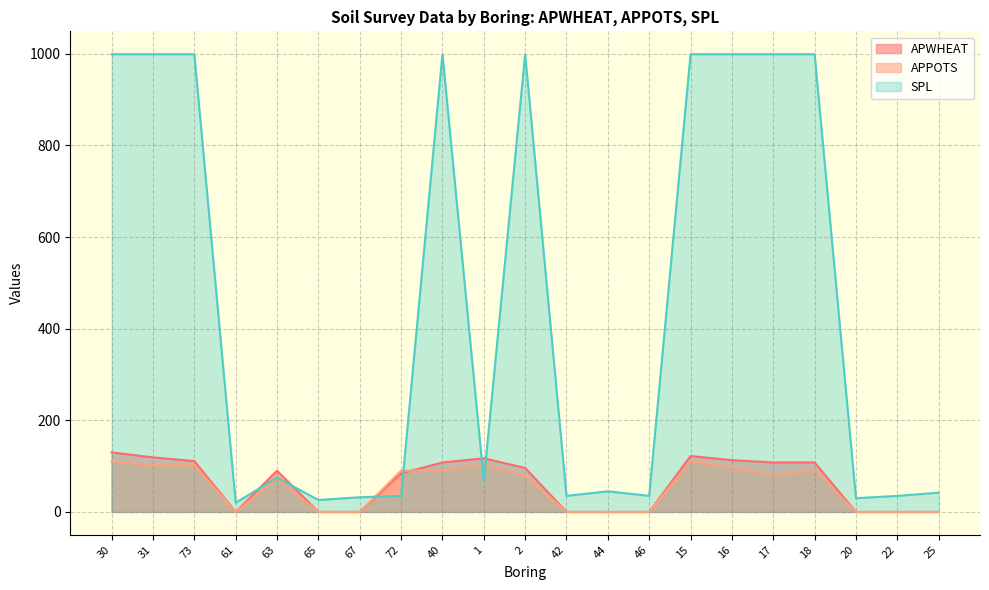

What is the difference between the APWHEAT values at 40 and 72?

24